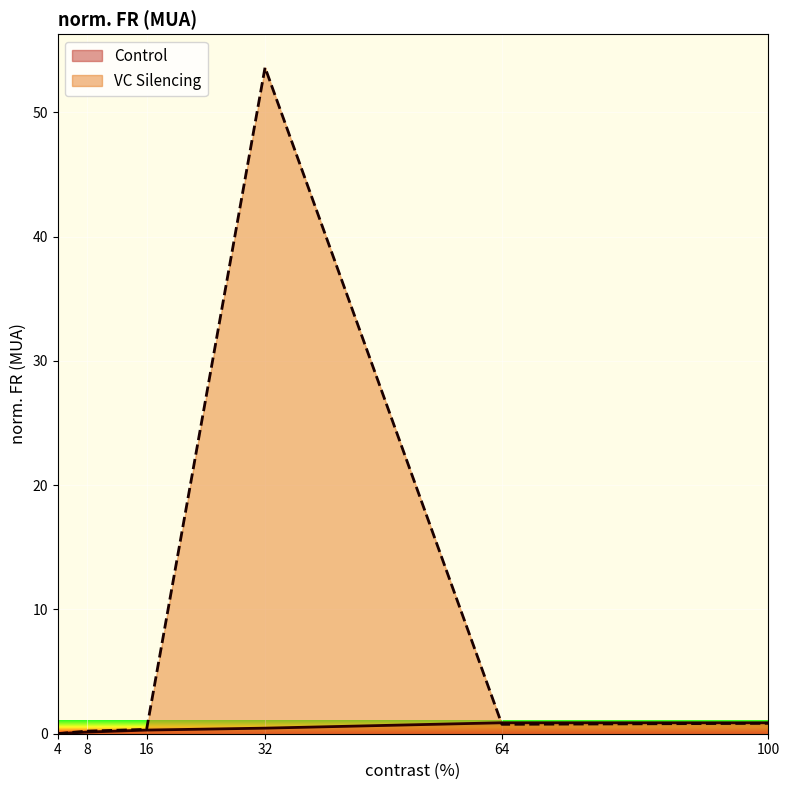

What is the difference between the maximum and second lowest values in the Control series?

0.7